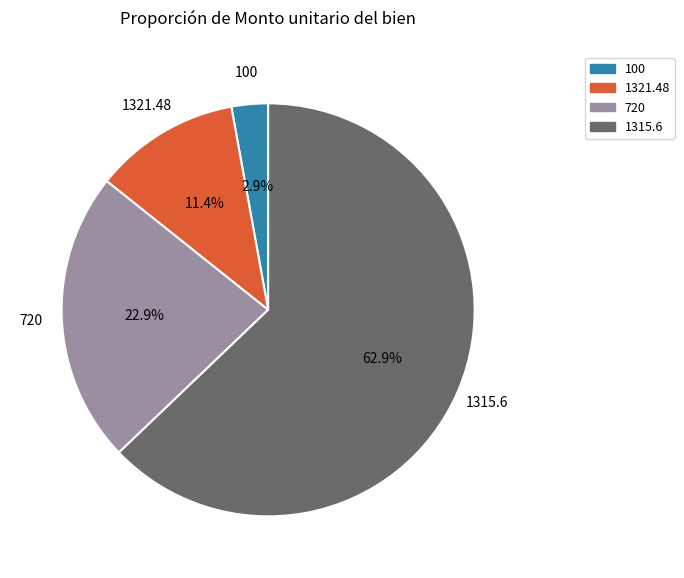

Is there any slice that represents more than half of the pie?

Yes